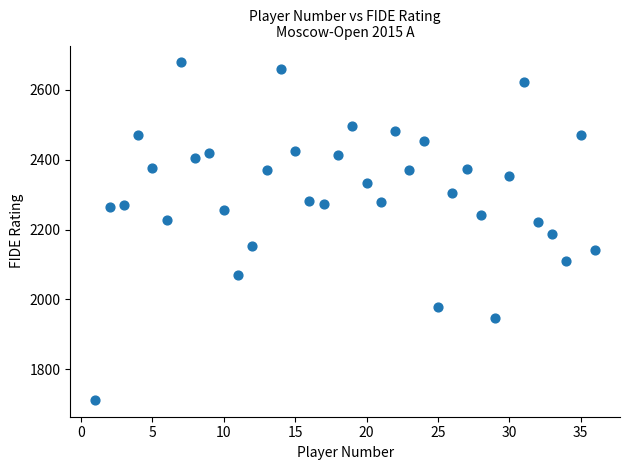

What is the range of X values (max minus min)?

35